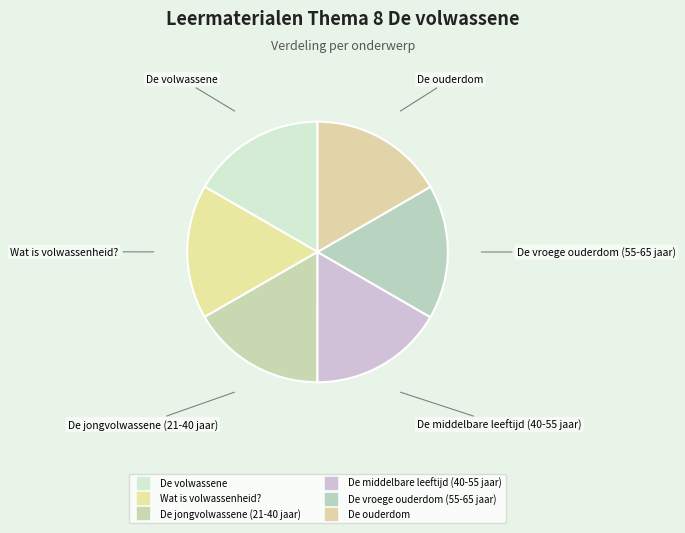

How many slices are in this pie chart?

6